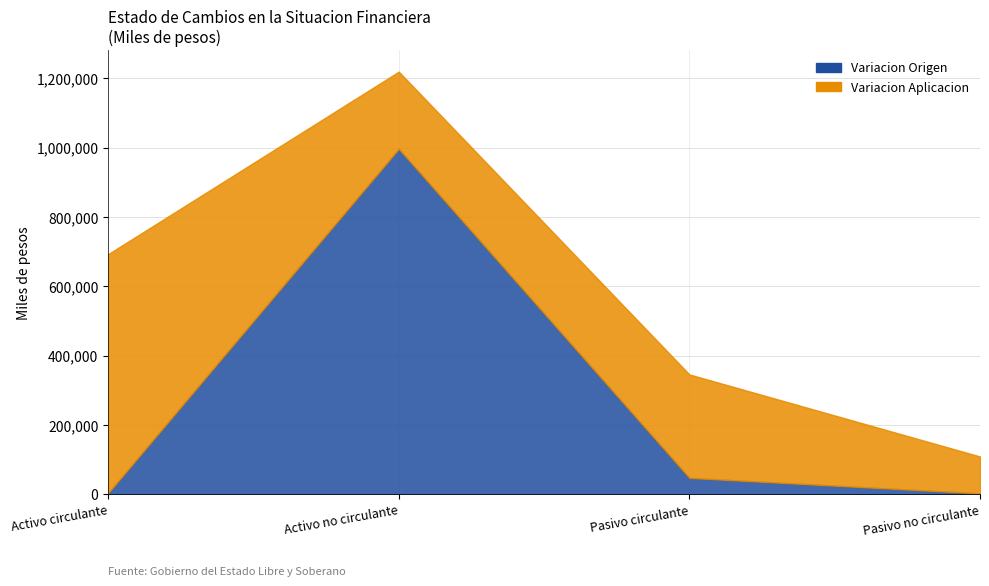

How many lines are shown in the chart?

2